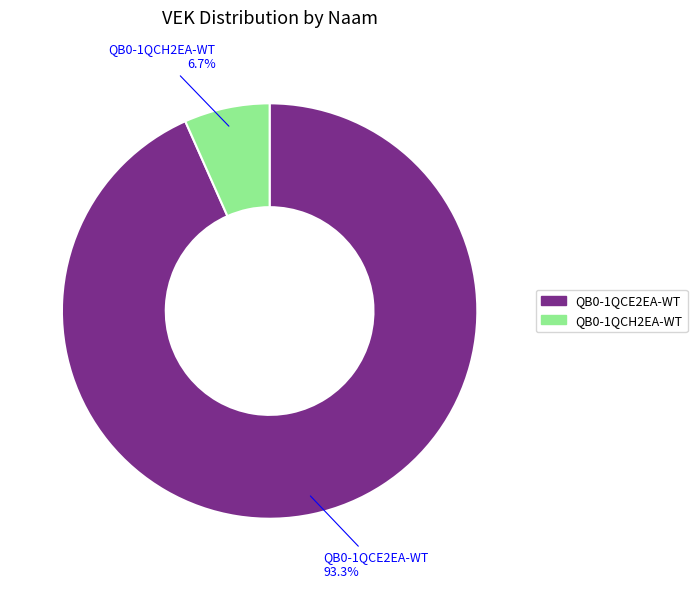

Which category accounts for the majority?

QB0-1QCE2EA-WT